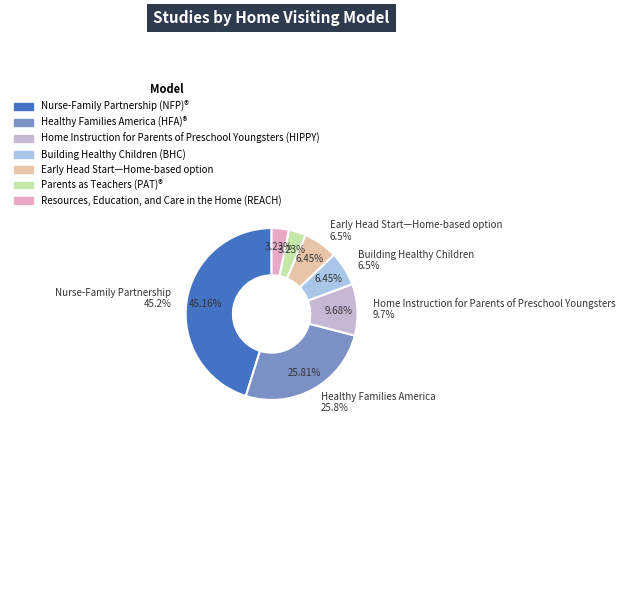

Which category has the smallest portion of the pie?

Parents as Teachers (PAT)®